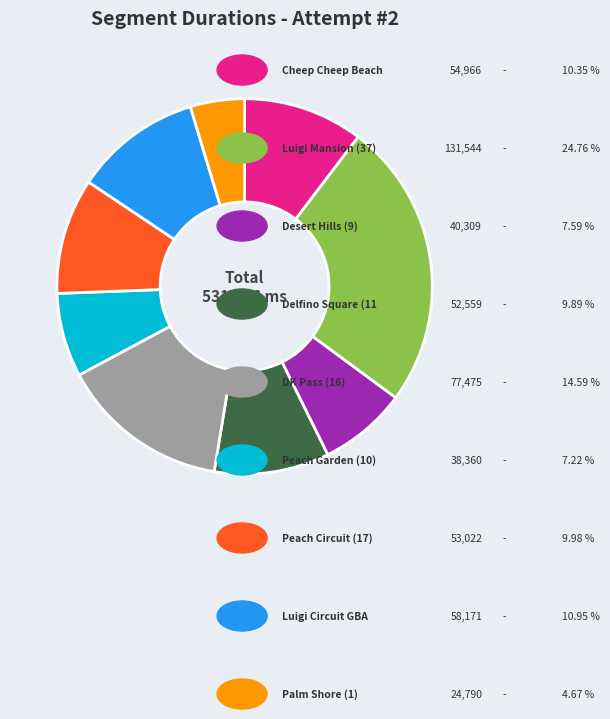

Is there a majority slice in this chart?

No